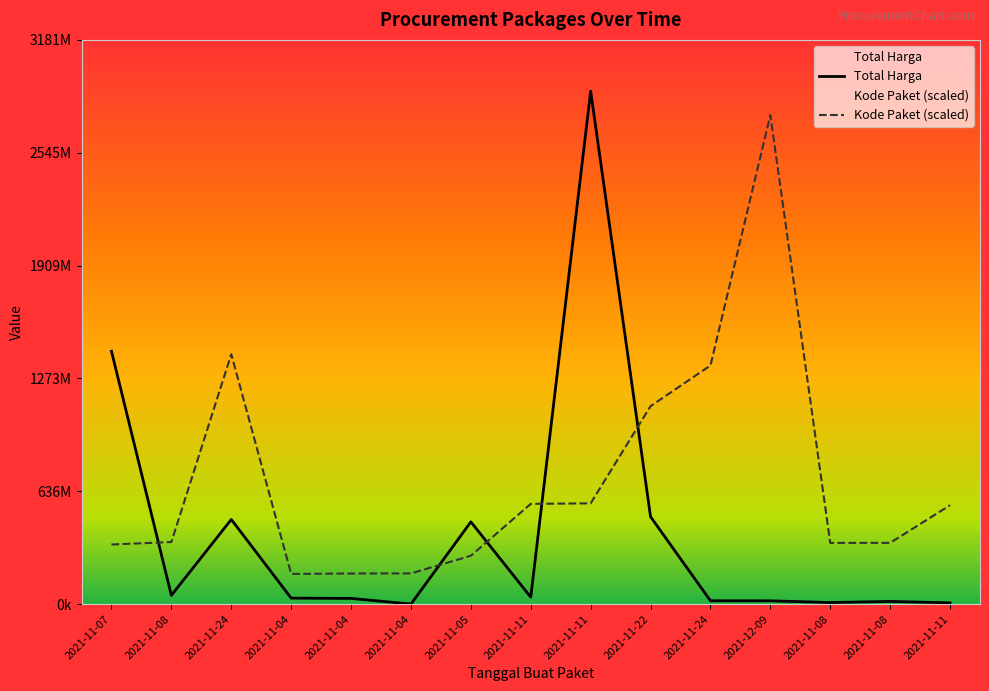

True or false: Total Harga has a value of 3399202 at 2021-11-11.

False